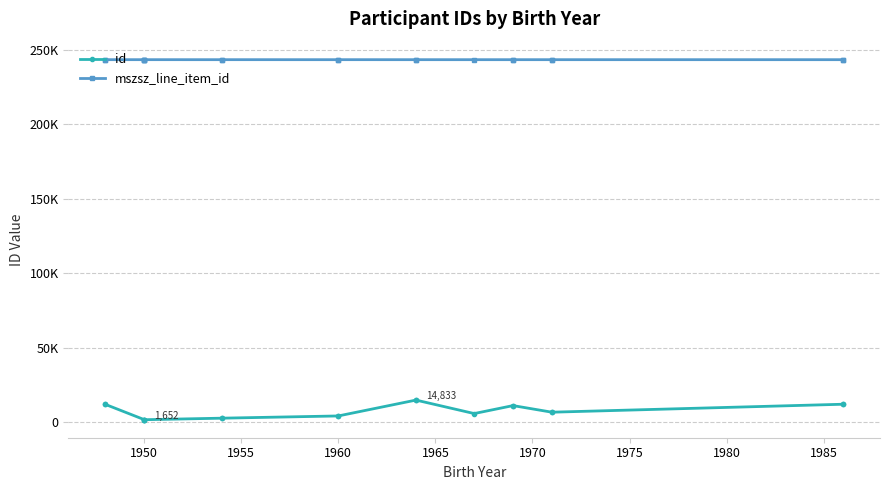

True or false: mszsz_line_item_id and id cross at least once.

False